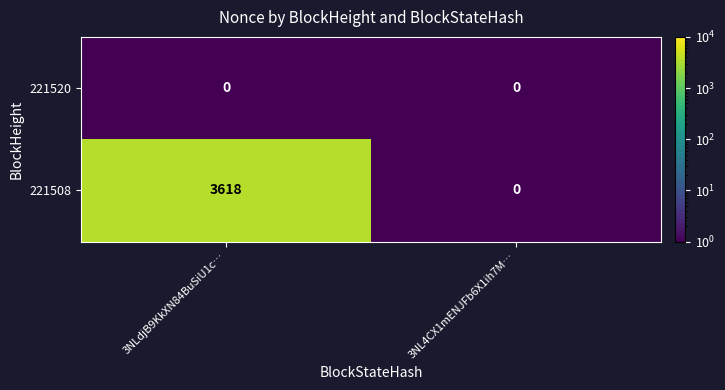

Which series has the widest spread of values?

221508